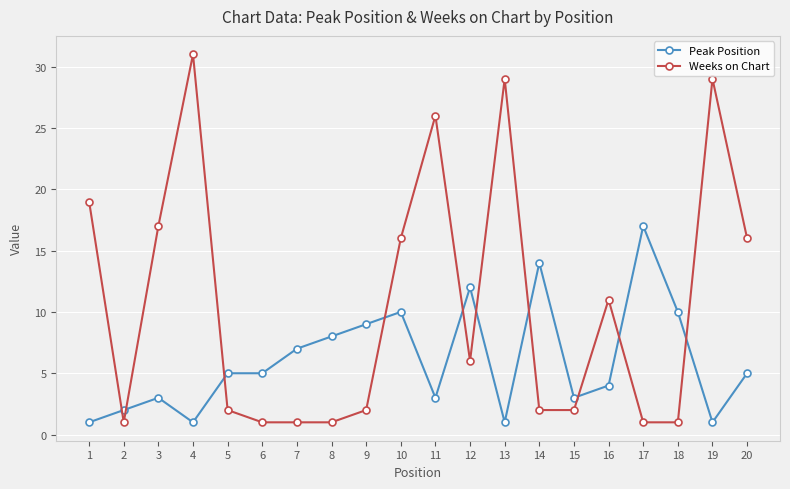

Rank the series by their average value, from lowest to highest.

Peak Position, Weeks on Chart